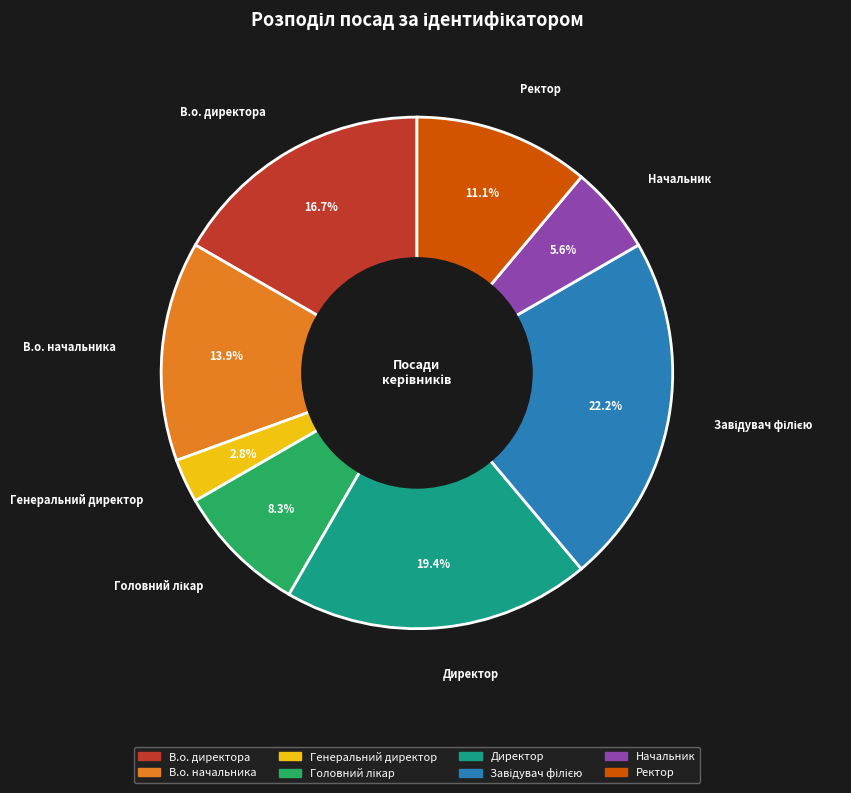

What is the ratio of the value at В.о. начальника to the value at Директор?

0.7